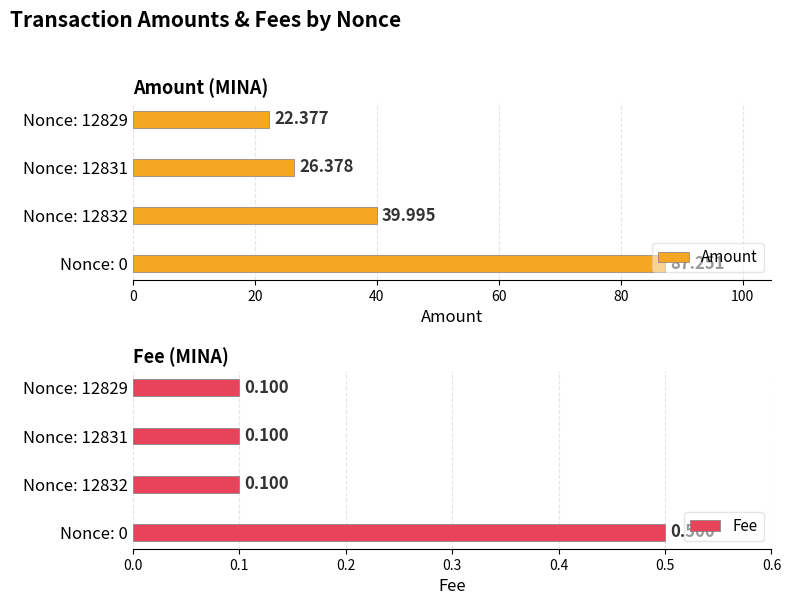

What is the lowest value of the Fee series?

0.1